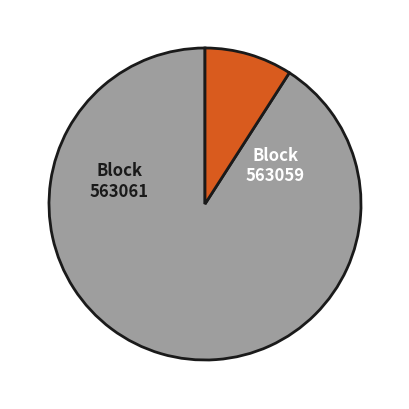

Is there any slice that represents more than half of the pie?

Yes